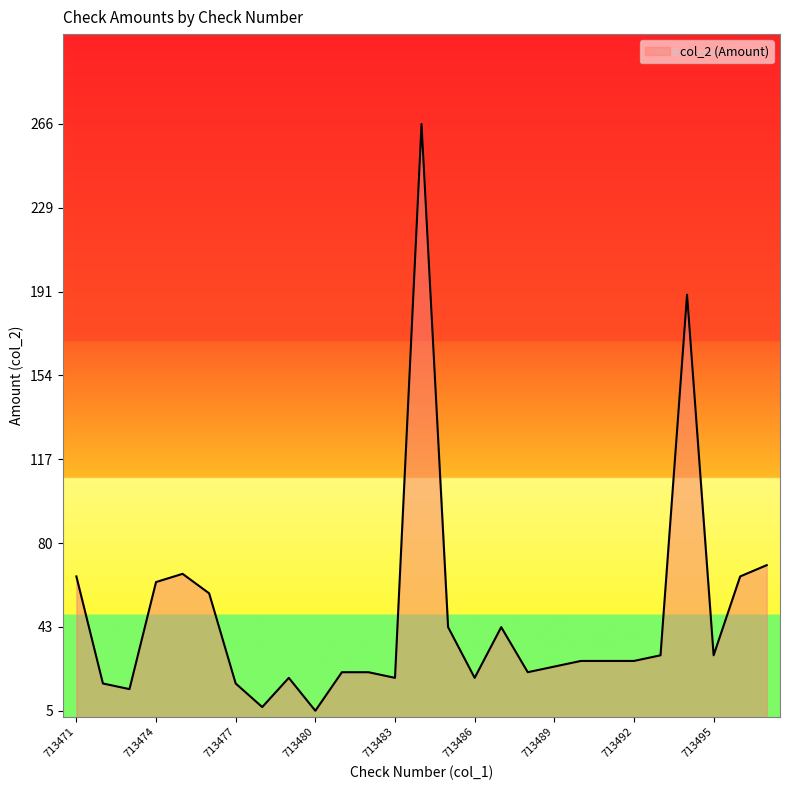

How many lines are shown in the chart?

1